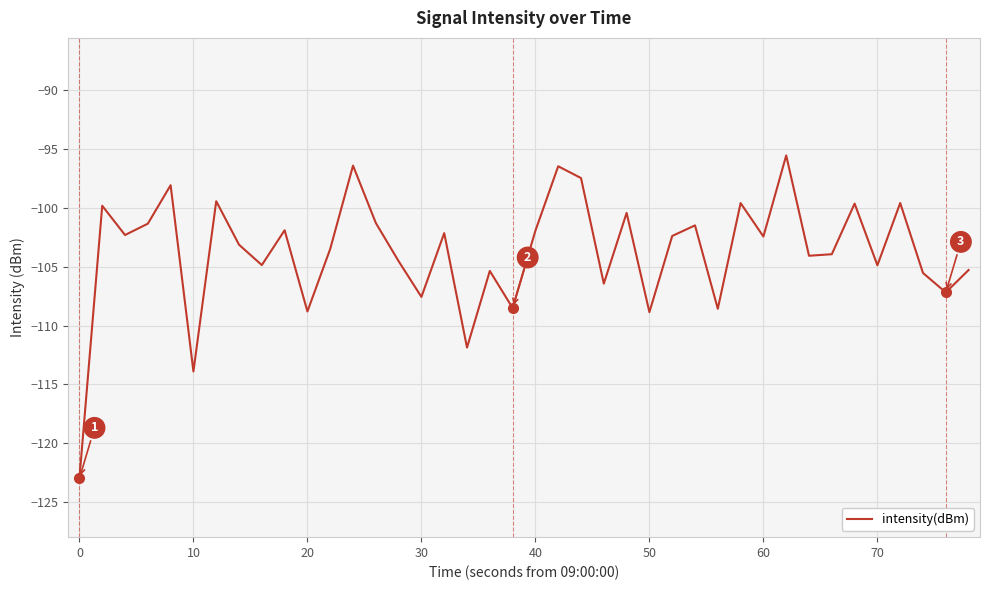

What is the difference between the maximum and minimum values?

27.5